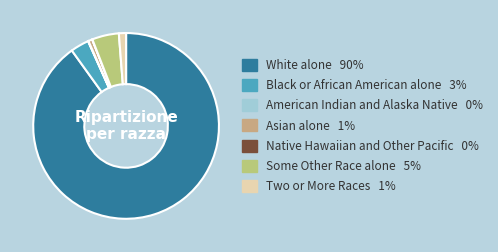

Does any single category account for the majority?

Yes